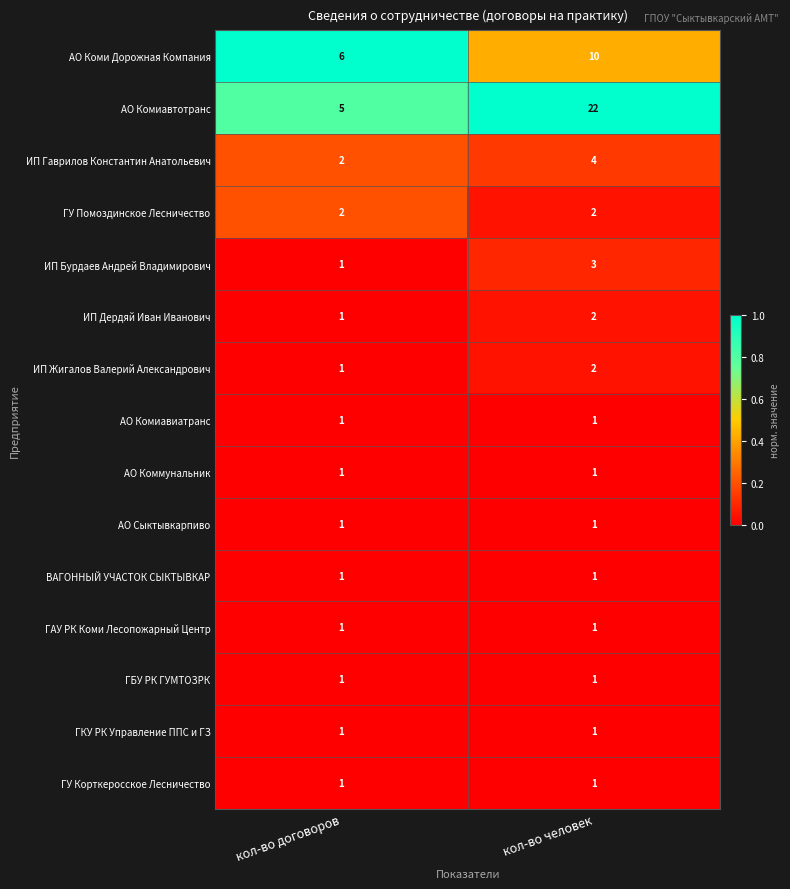

What is the spread (max minus min) of values at кол-во человек?

21